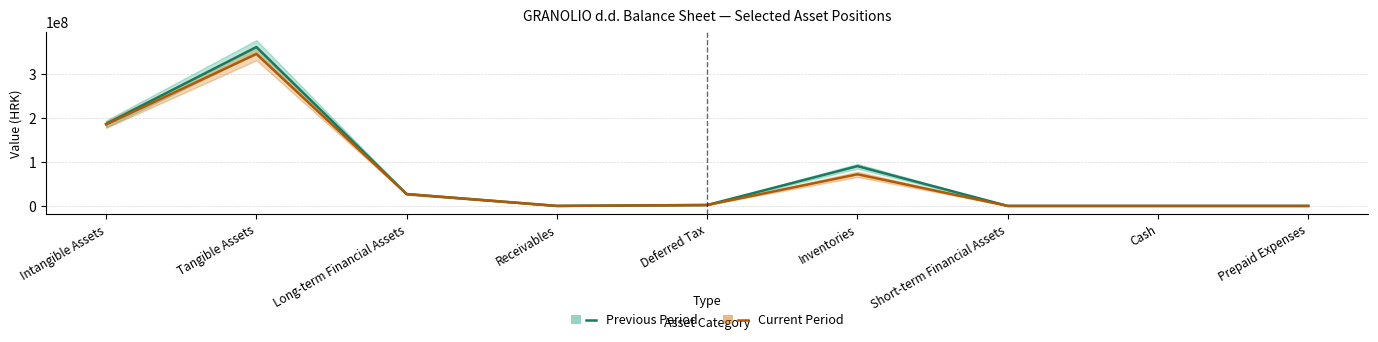

What is the greatest value displayed?

362311986.8